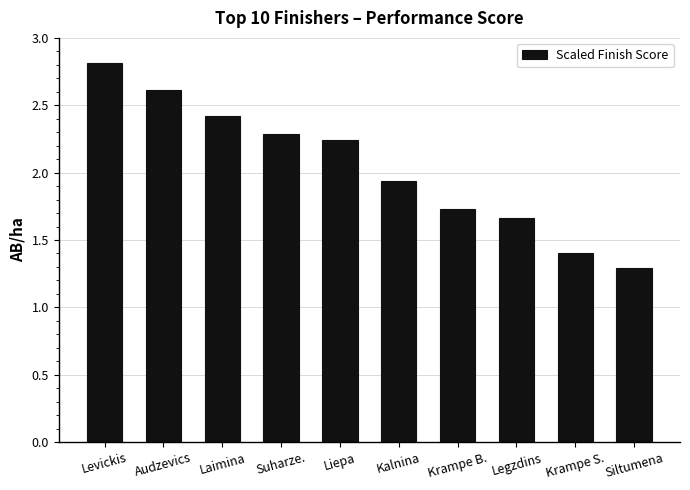

Which has a higher value, Audzevics or Suharze.?

Audzevics